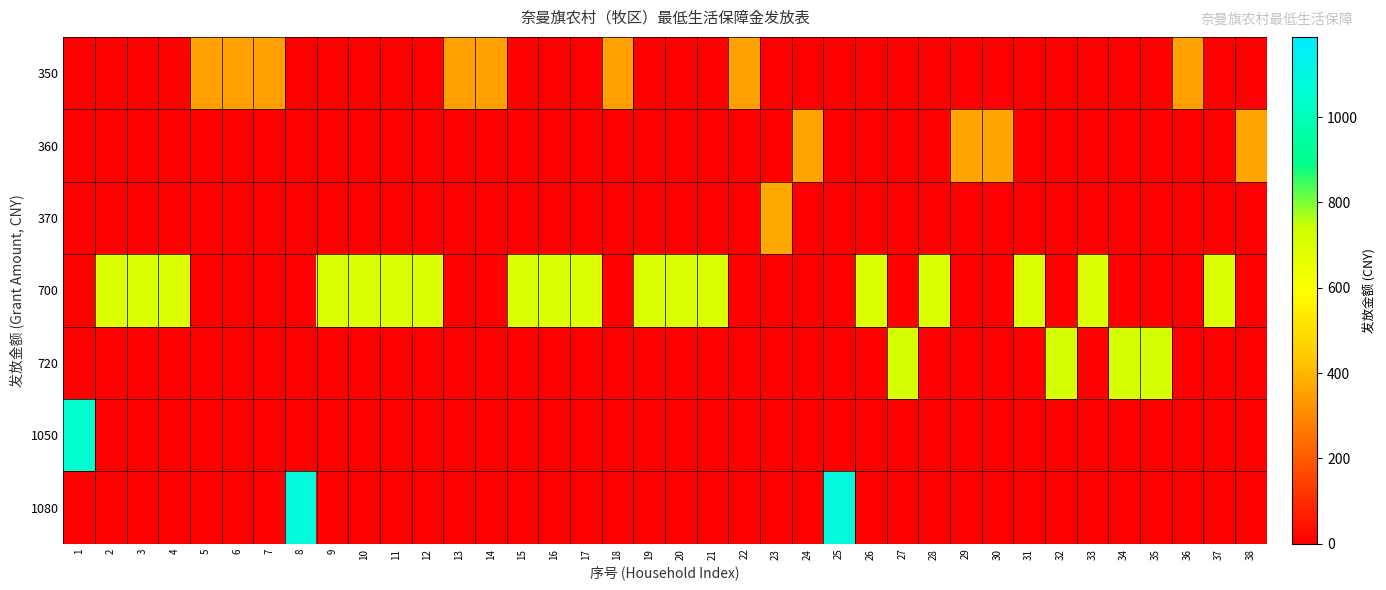

At 37, list the series in order from smallest to largest.

row_0, row_1, row_2, row_4, row_5, row_6, row_3